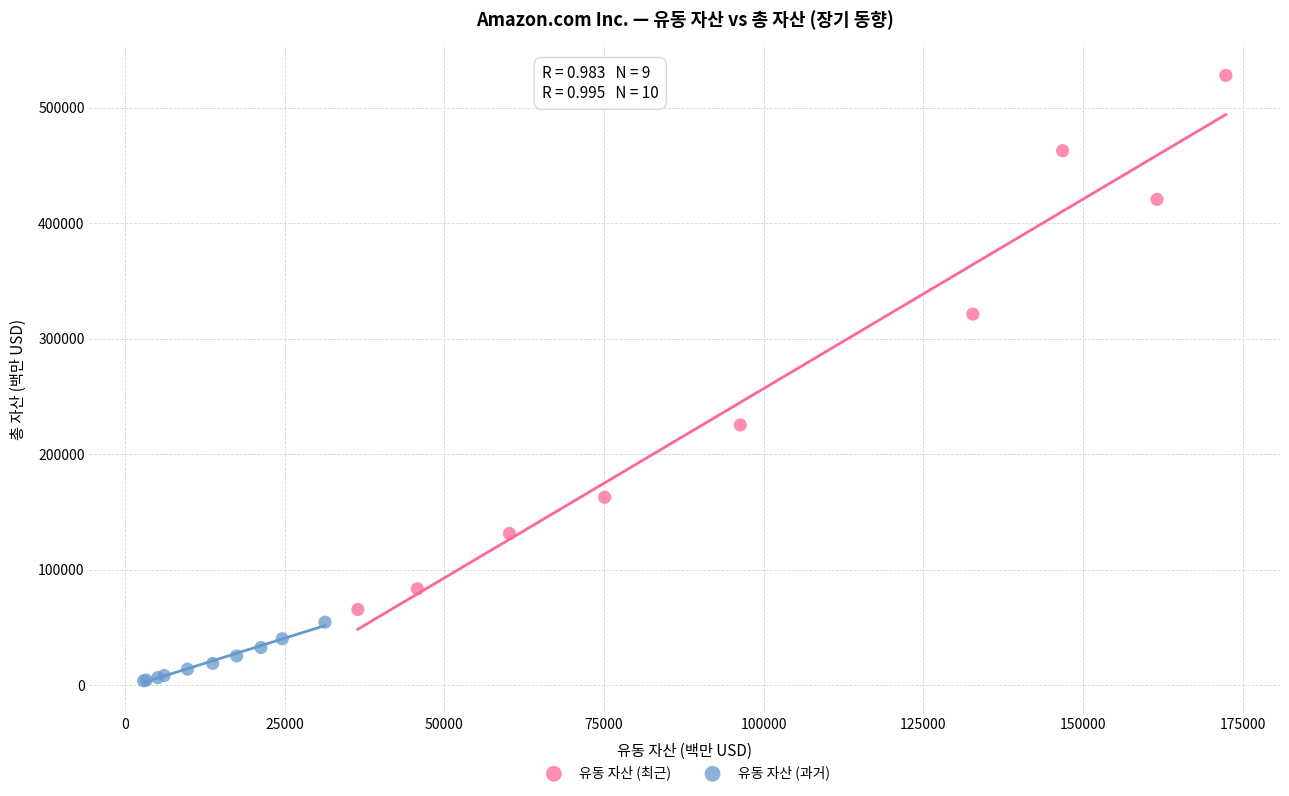

Which series contains the highest Y value?

유동 자산 (최근)